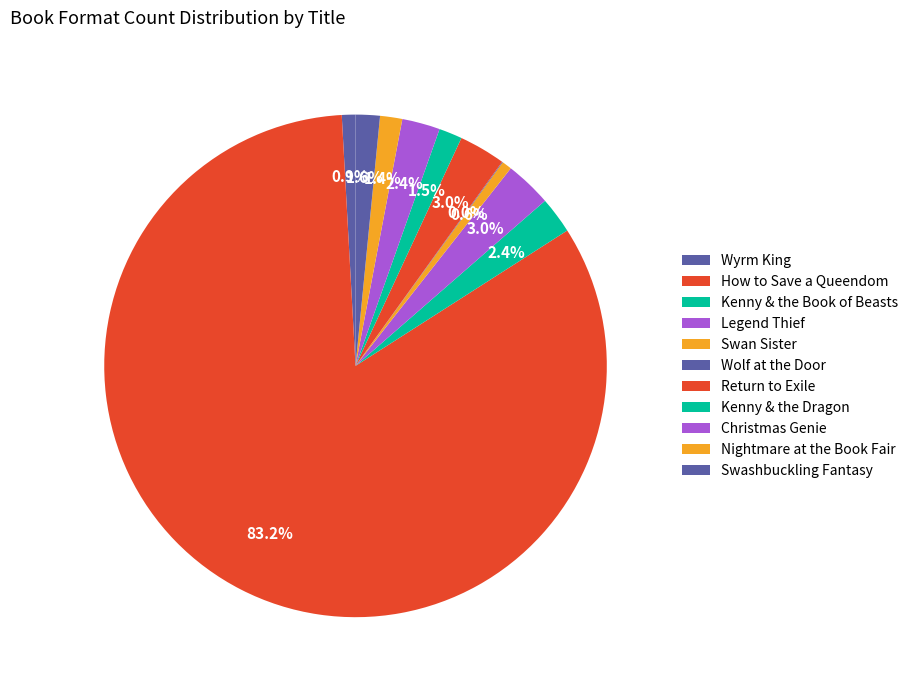

Between Kenny & the Book of Beasts and Swashbuckling Fantasy, which is larger?

Kenny & the Book of Beasts